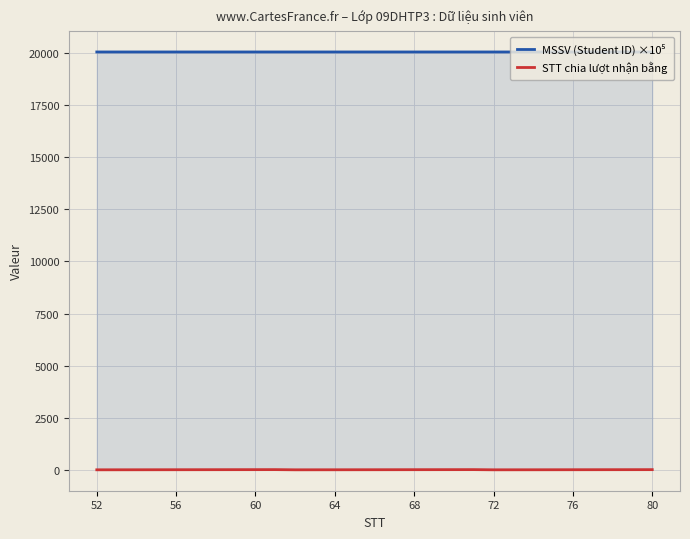

What is the maximum value for MSSV (Student ID) ×10⁵?

20051.8